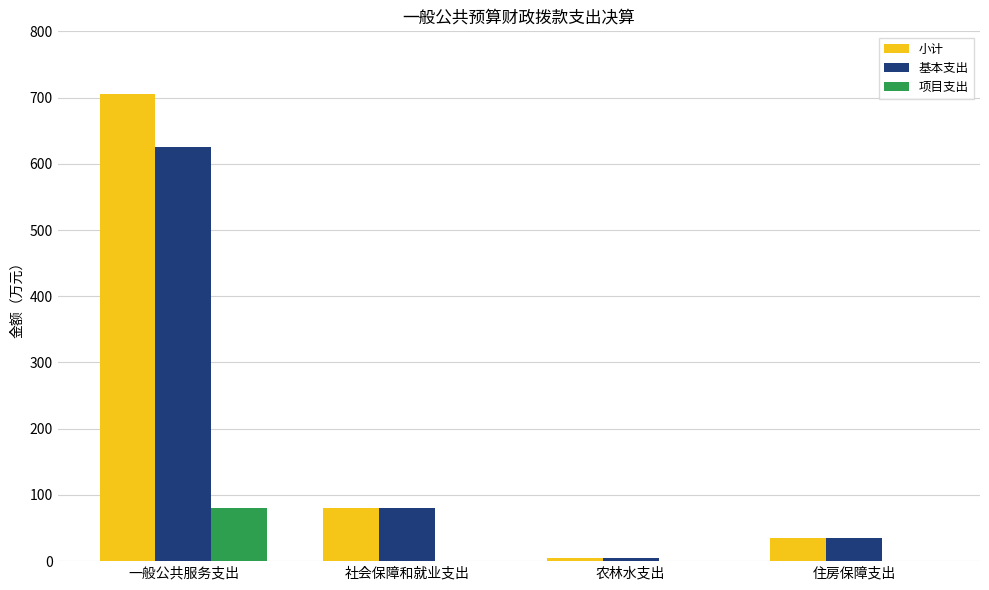

Where is 基本支出 nearest to the value 314?

社会保障和就业支出